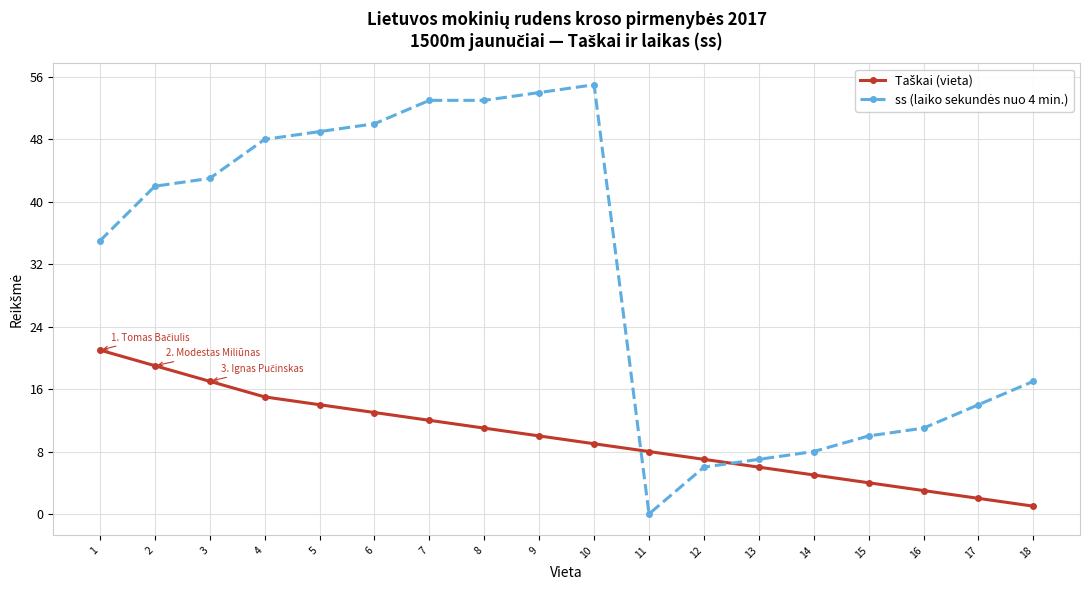

What is the greatest value displayed?

55